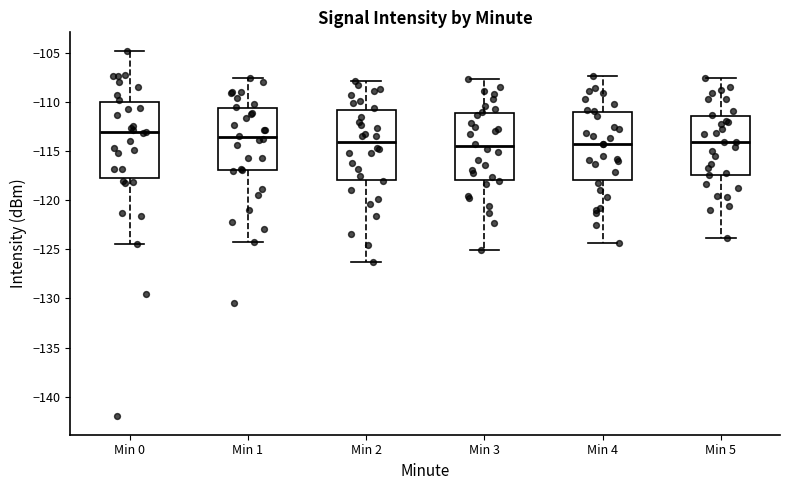

Comparing the boxes themselves (not the whiskers), which one is the tallest?

Min 0